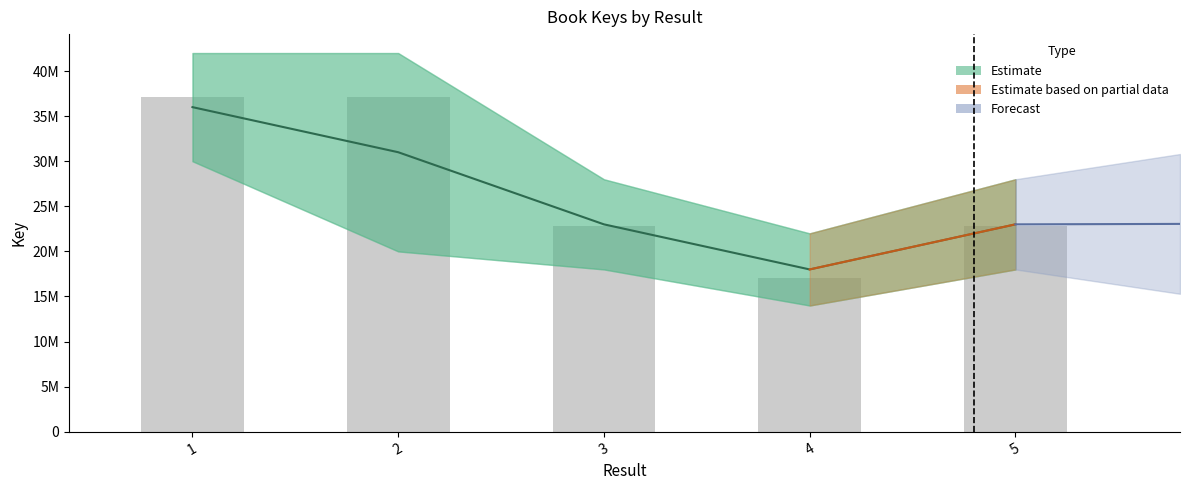

Which category has the highest value across all series?

1